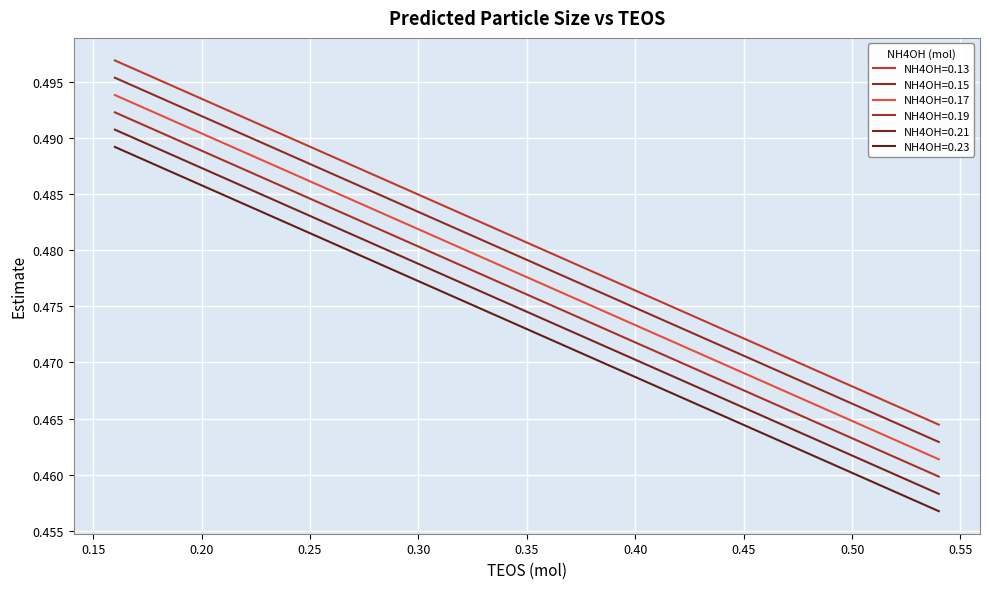

At which label does NH4OH=0.17 reach its peak?

0.16